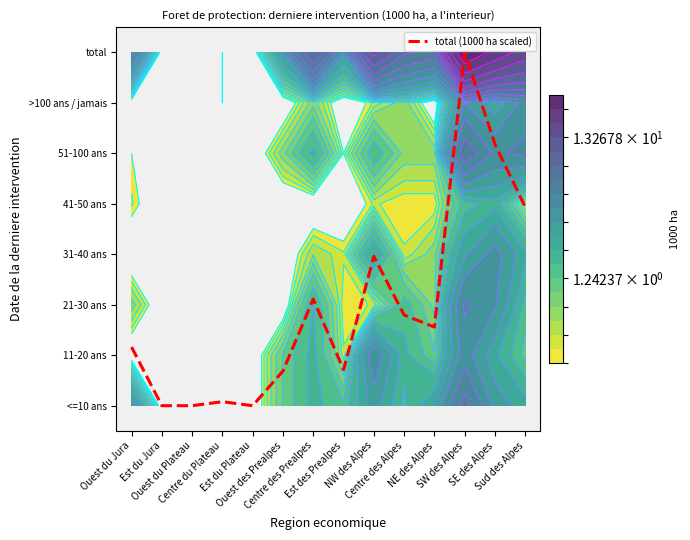

Reading left to right, transcribe all the data shown in this chart.

1.2	0.0	0.0	0.1	0.0	0.7	2.1	0.7	3.0	1.8	1.6	7.0	5.2	3.9